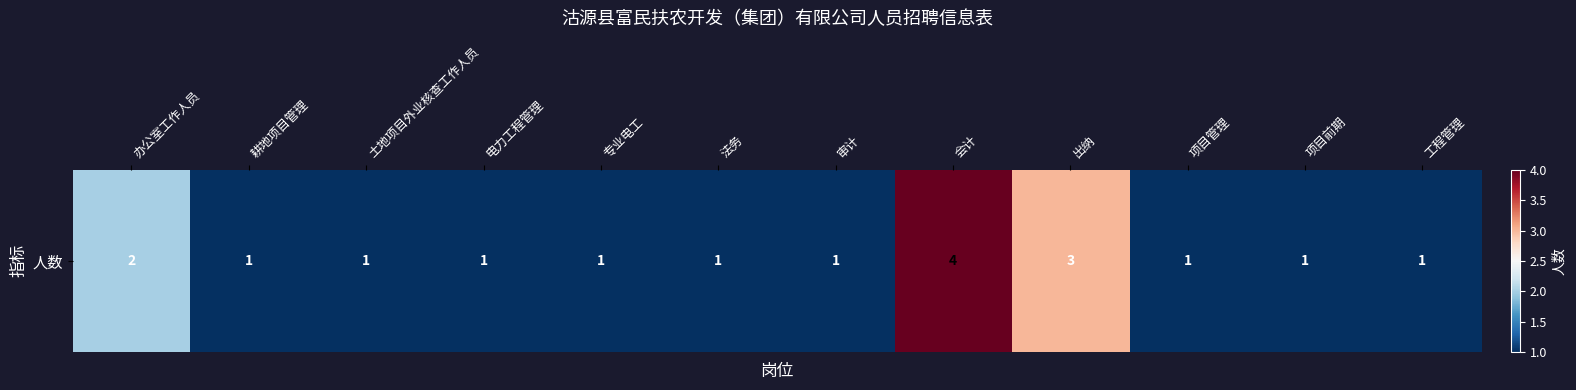

How many series are shown in this chart?

1